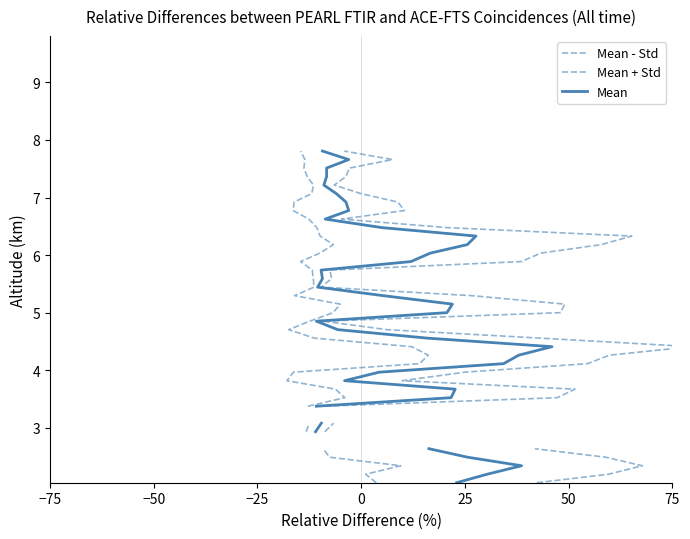

How many lines are shown in the chart?

3